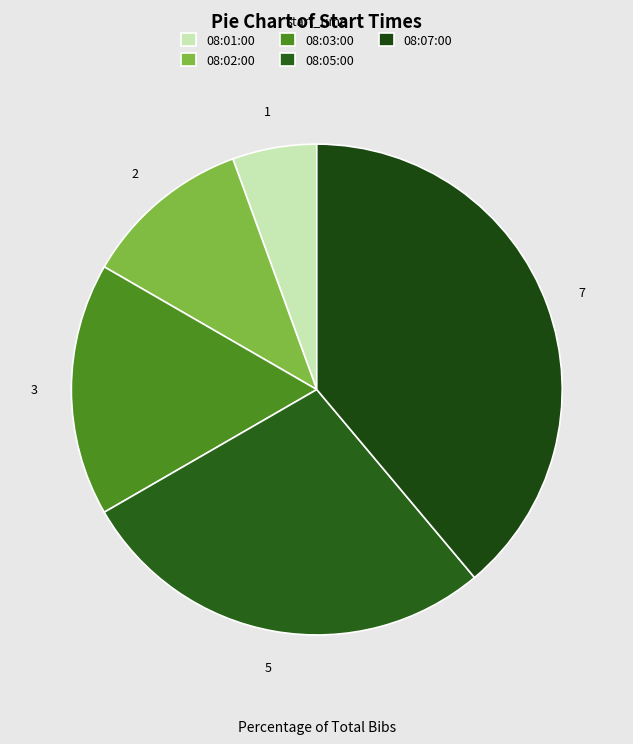

Count the number of slices in the pie.

5